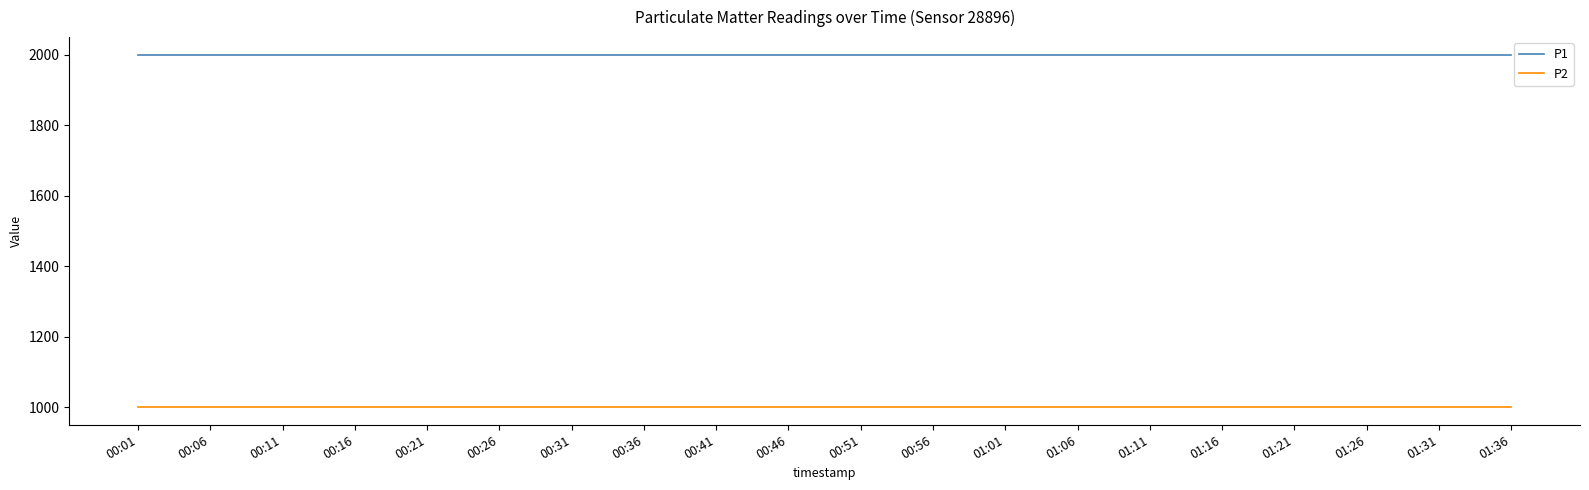

Reading left to right, list all the values displayed in this chart.

P1: 1999.9	1999.9	1999.9	1999.9	1999.9	1999.9	1999.9	1999.9	1999.9	1999.9	1999.9	1999.9	1999.9	1999.9	1999.9	1999.9	1999.9	1999.9	1999.9	1999.9
P2: 999.9	999.9	999.9	999.9	999.9	999.9	999.9	999.9	999.9	999.9	999.9	999.9	999.9	999.9	999.9	999.9	999.9	999.9	999.9	999.9